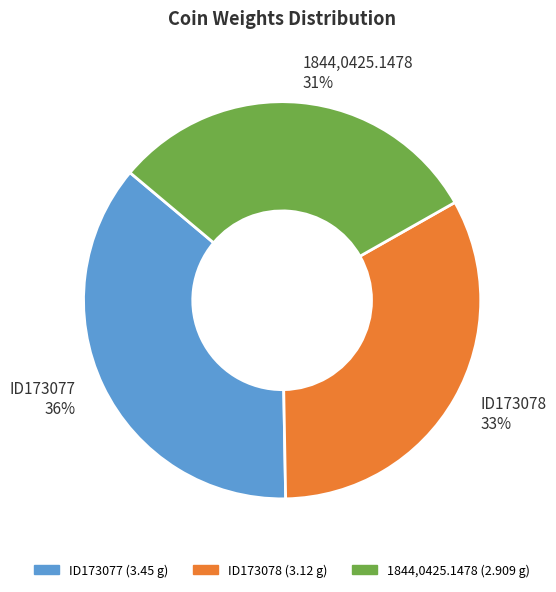

Which category has the smallest portion of the pie?

1844,0425.1478